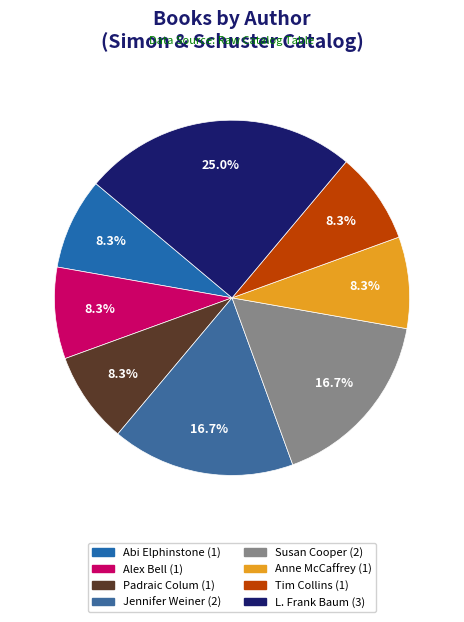

True or false: Susan Cooper accounts for 22% of the total.

False